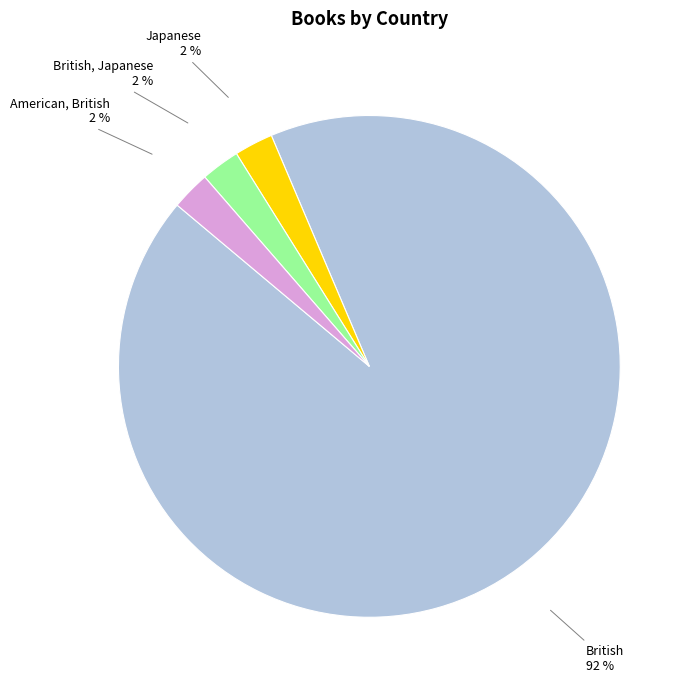

Does any single category account for the majority?

Yes